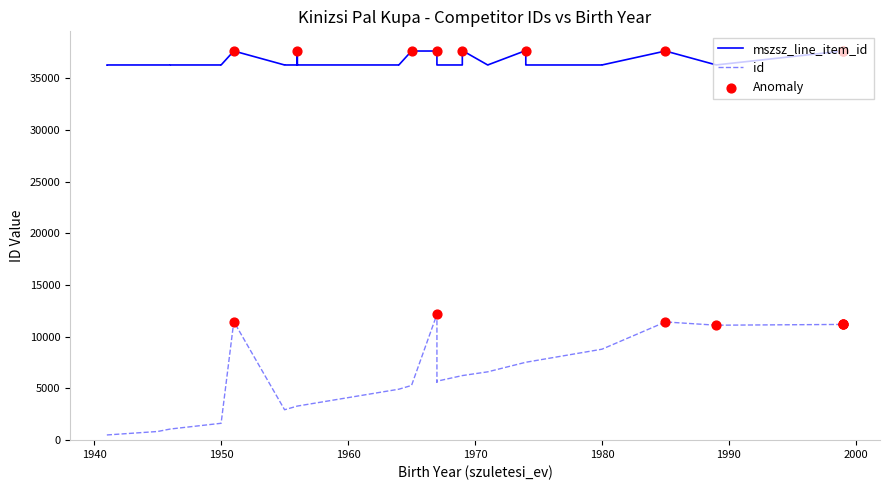

What are all the series names shown in the legend?

mszsz_line_item_id, id